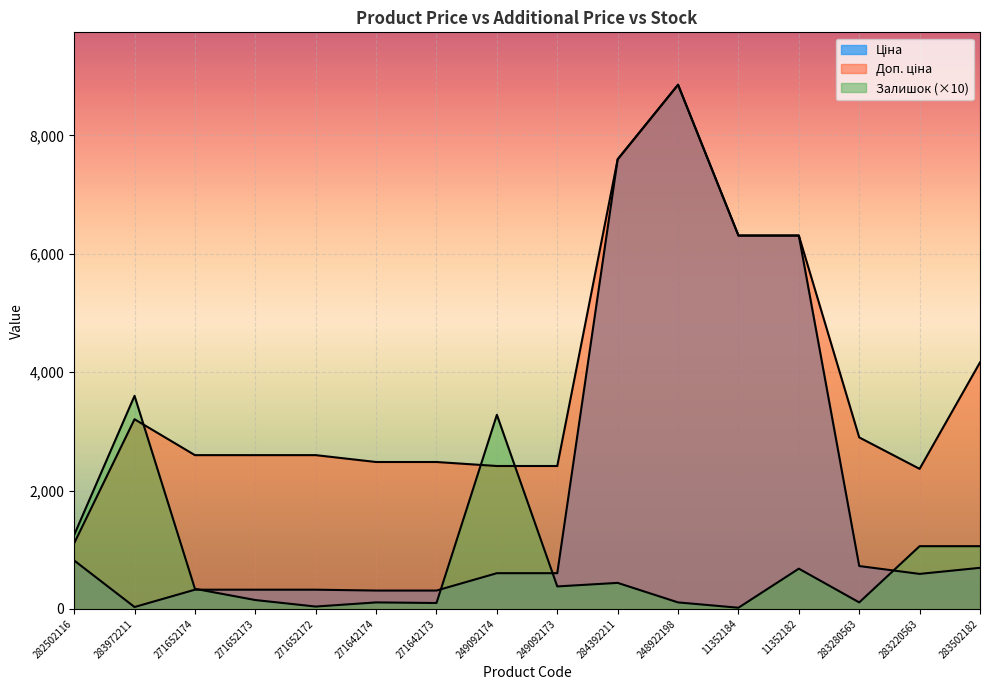

Where is the first local minimum for Ціна?

283972211